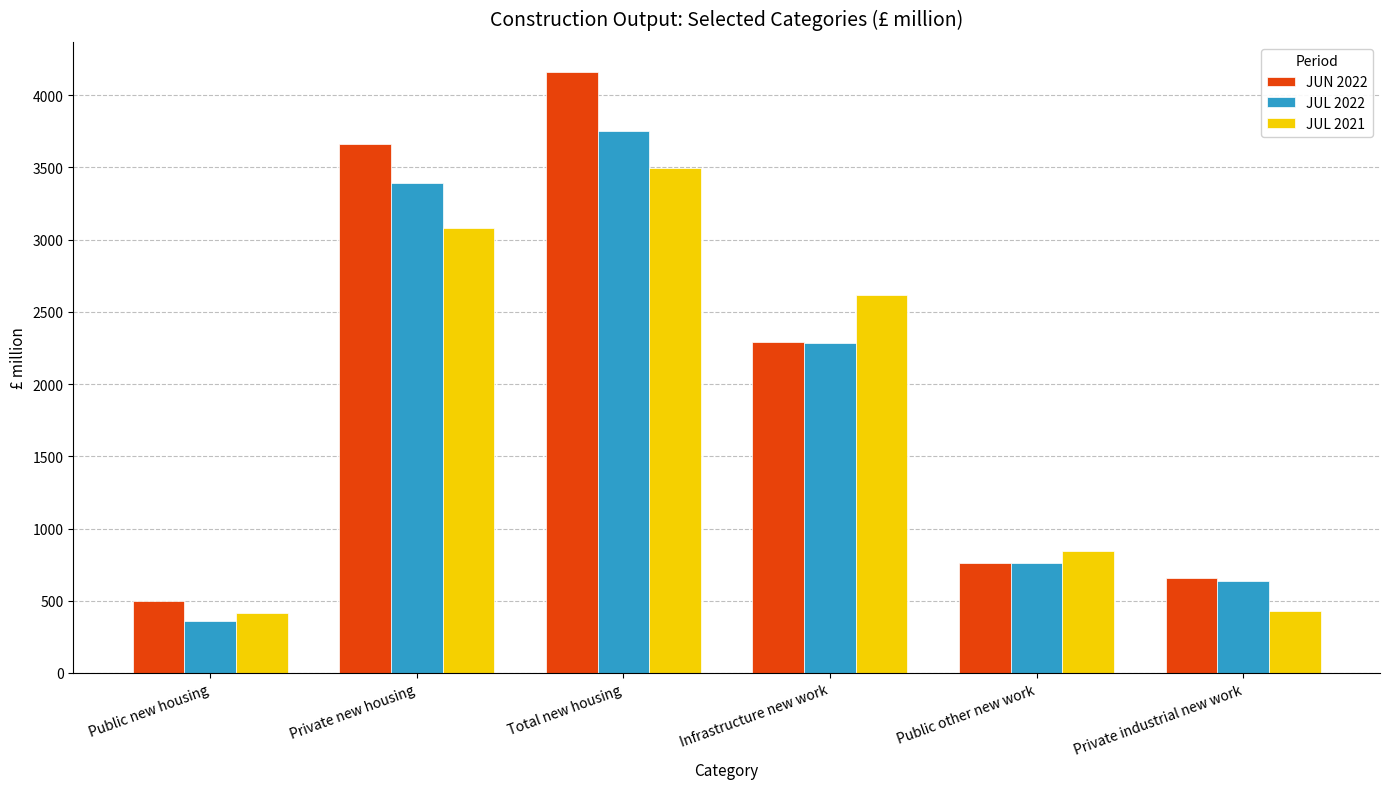

What value does the JUL 2021 series have at Public other new work, to the nearest 100?

800